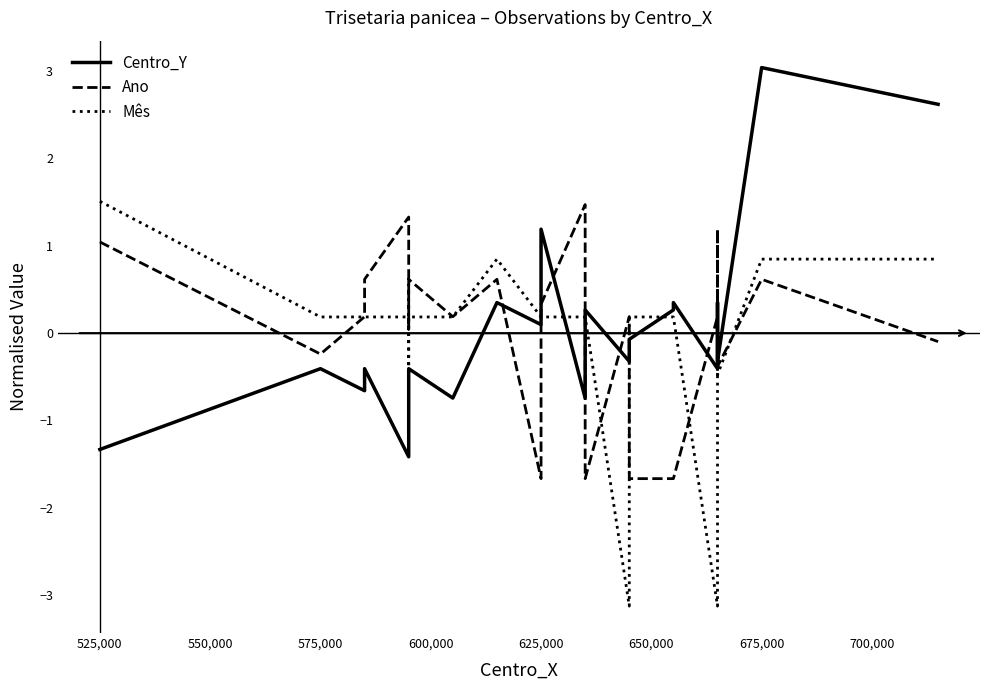

After their last crossing, which series has the higher values: Ano or Mês?

Mês